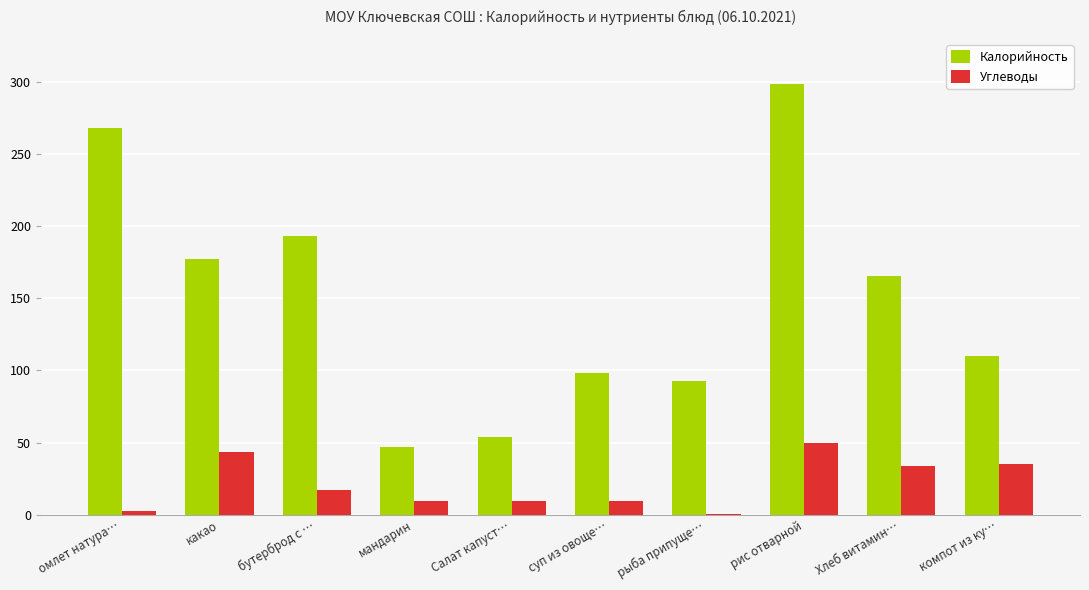

What is the total value across all series at Салат капуст…?

63.6